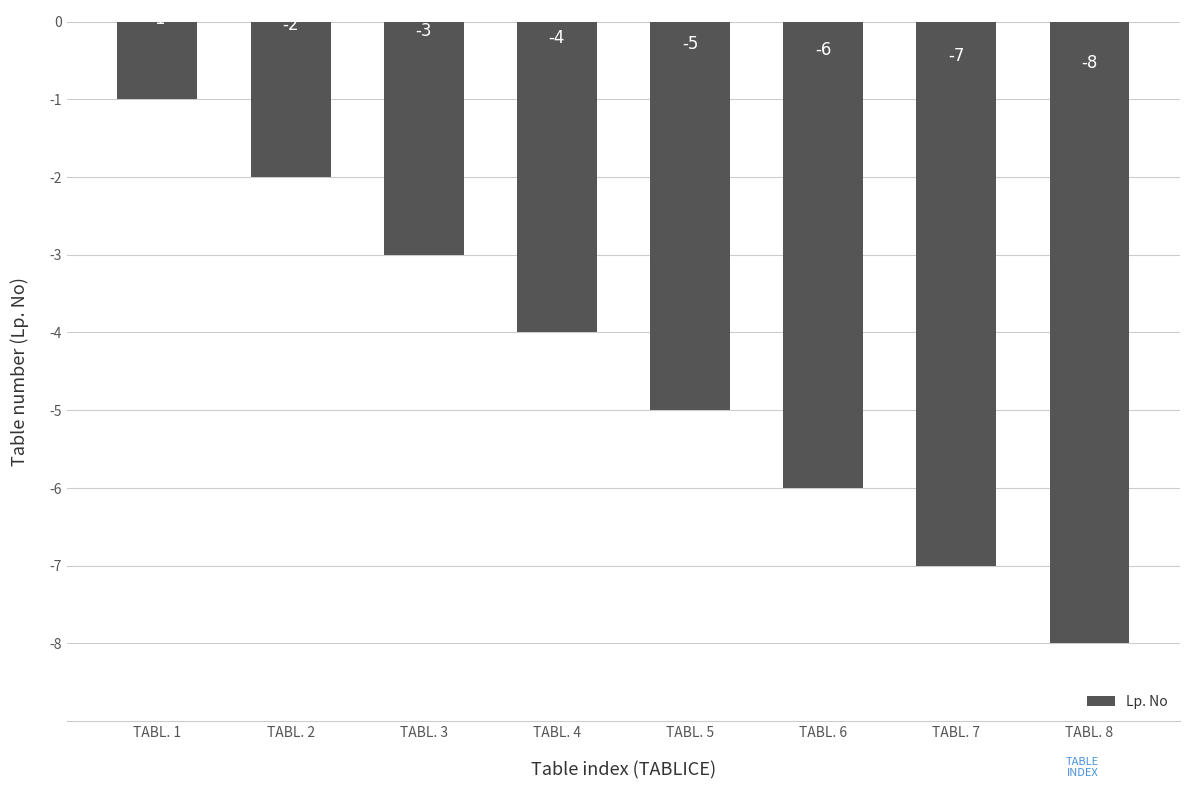

What is the value of the 4th bar from the left?

-4